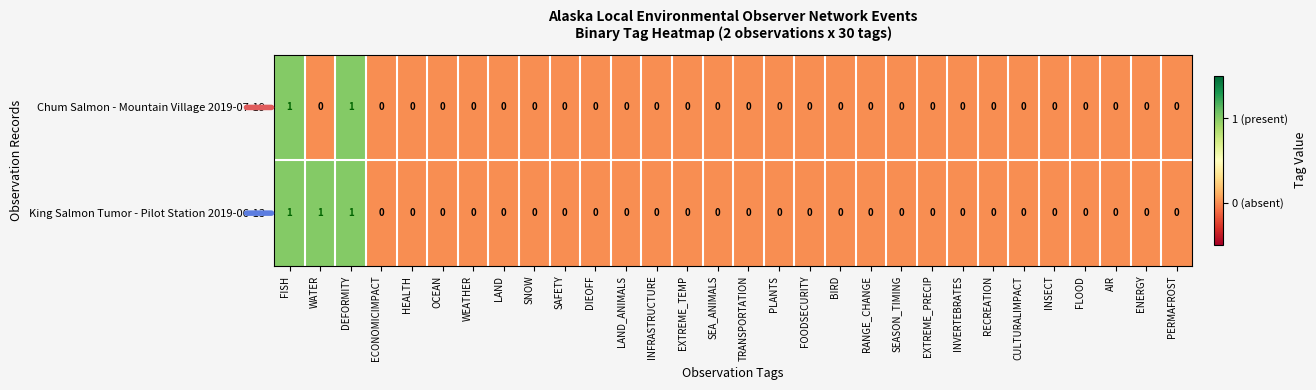

List the series in order of their overall mean, lowest first.

Chum Salmon - Mountain Village 2019-07-19, King Salmon Tumor - Pilot Station 2019-06-13